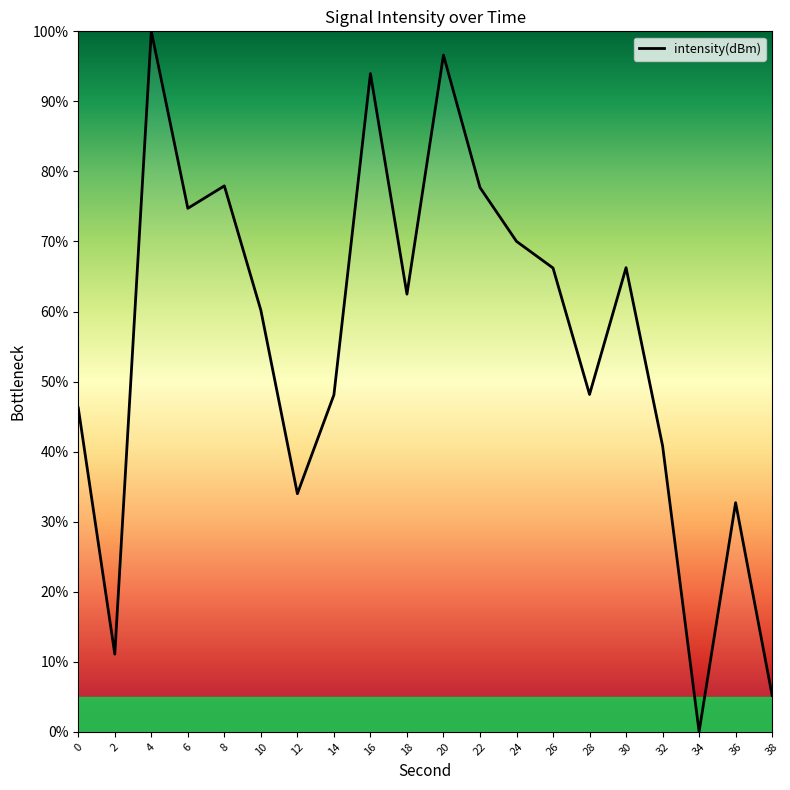

How many distinct data groups are displayed?

1